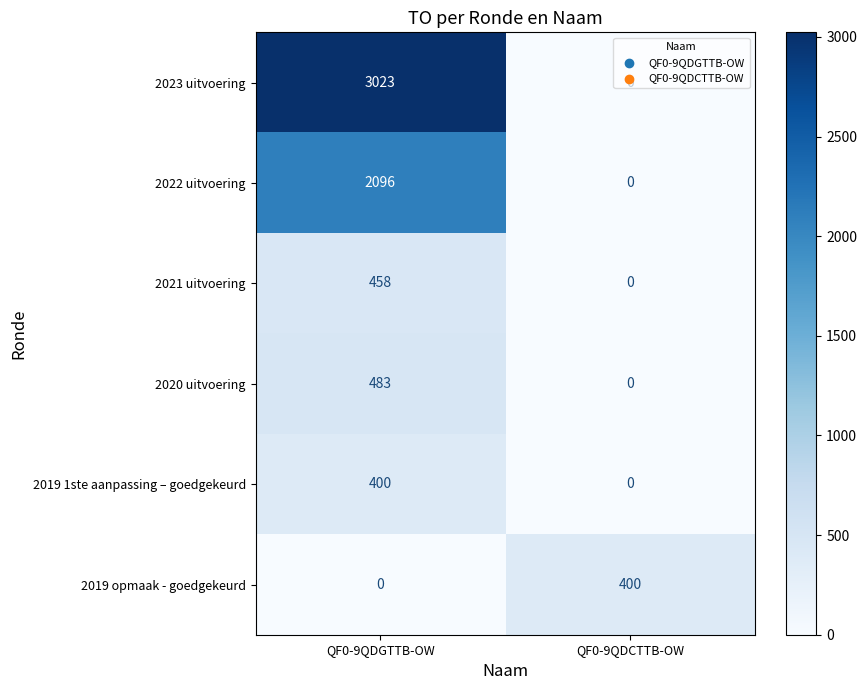

What is the spread (max minus min) of values at QF0-9QDCTTB-OW?

400